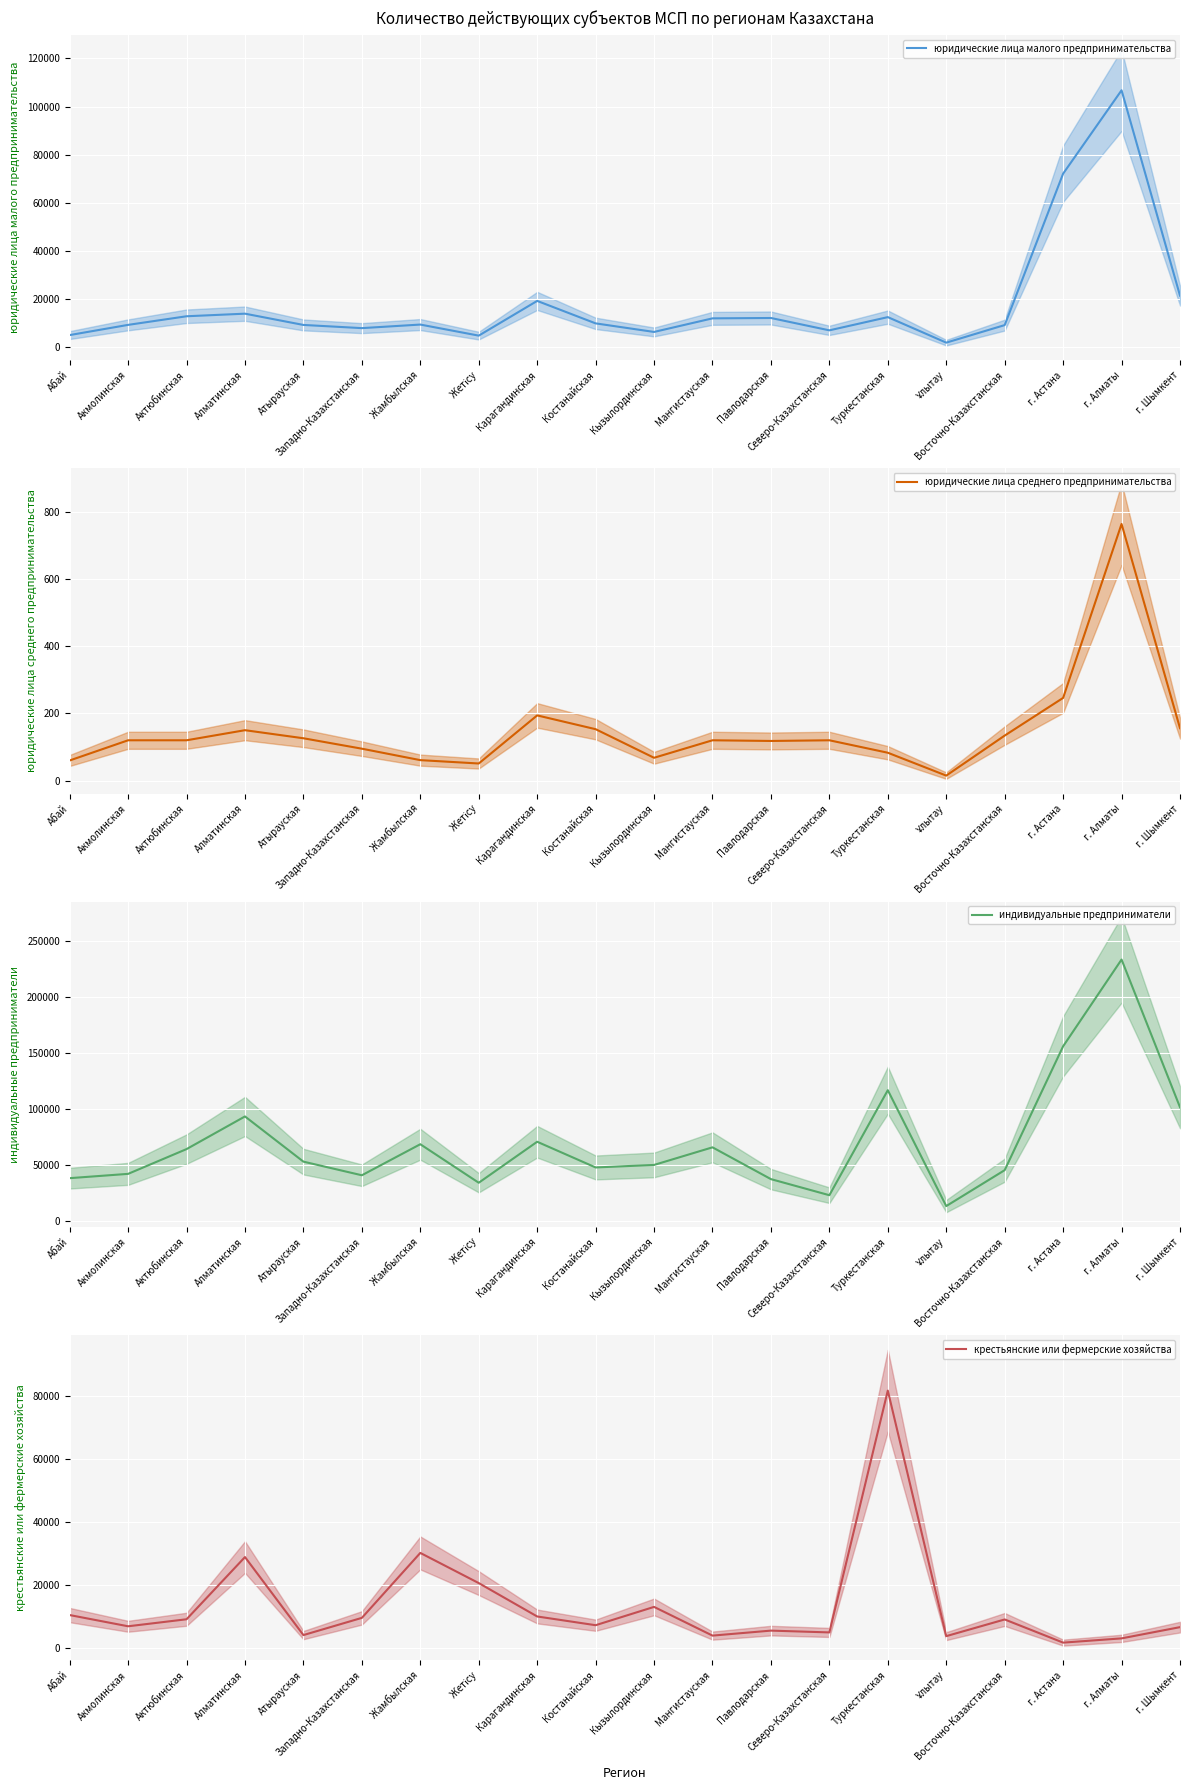

What is the label of the 5th point from the right?

Ұлытау